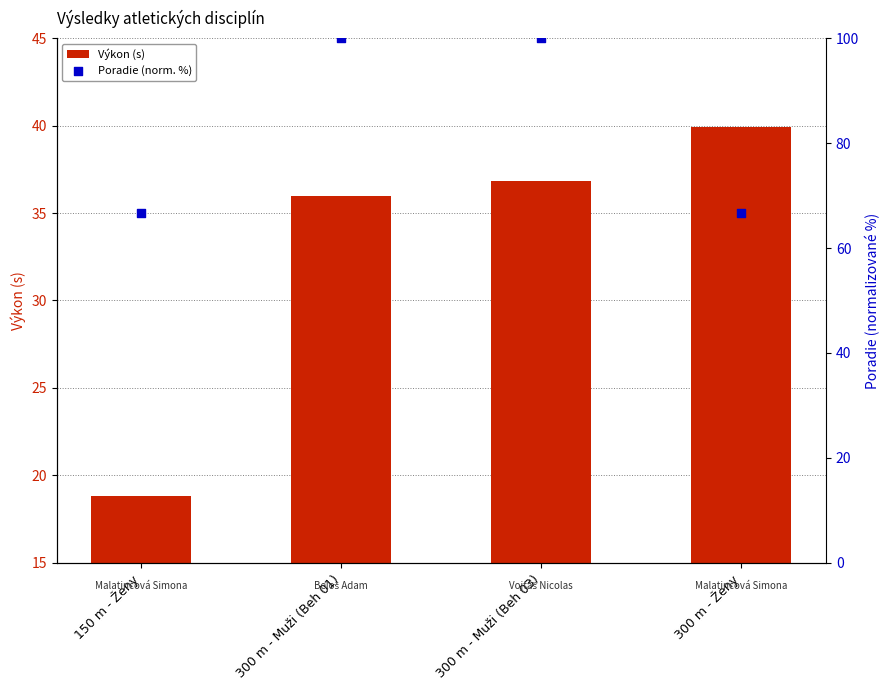

At how many categories does at least one series exceed 49?

4